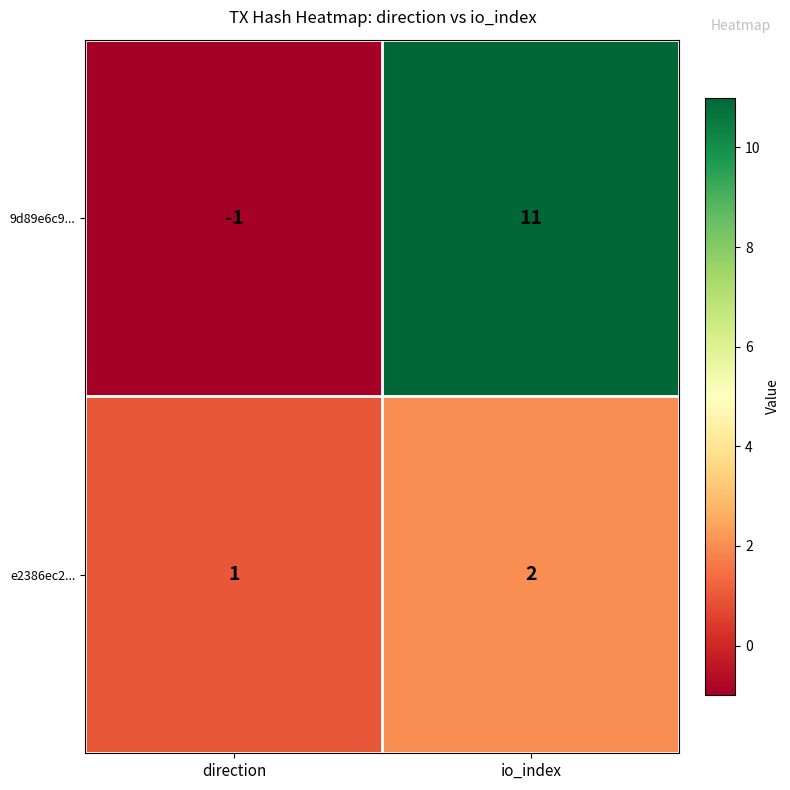

Reading left to right, list all the values displayed in this chart.

9d89e6c9...: direction=-1	io_index=11
e2386ec2...: direction=1	io_index=2